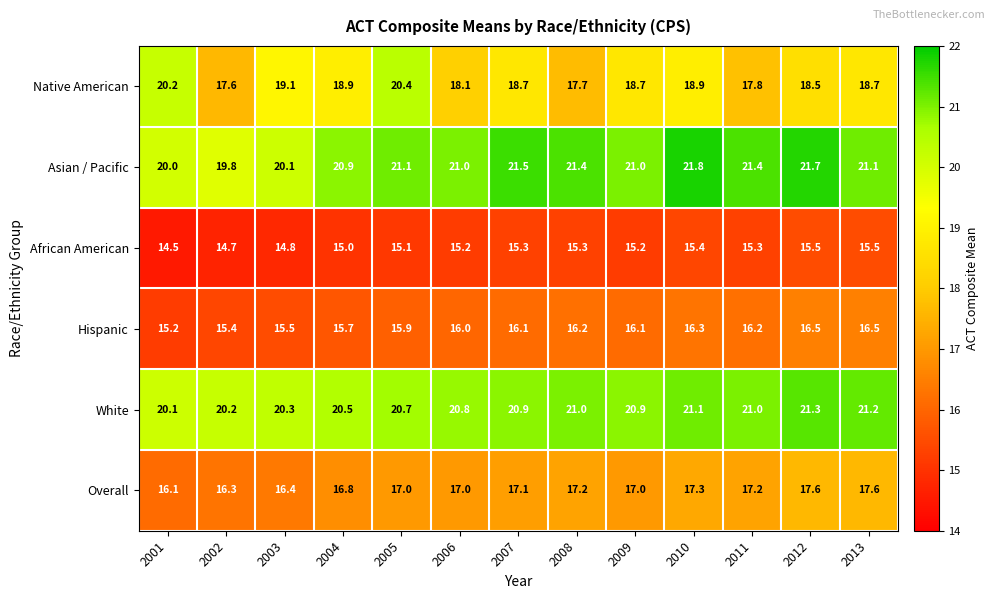

Rank the series by their maximum value, from lowest to highest.

African American, Hispanic, Overall, Native American, White, Asian / Pacific